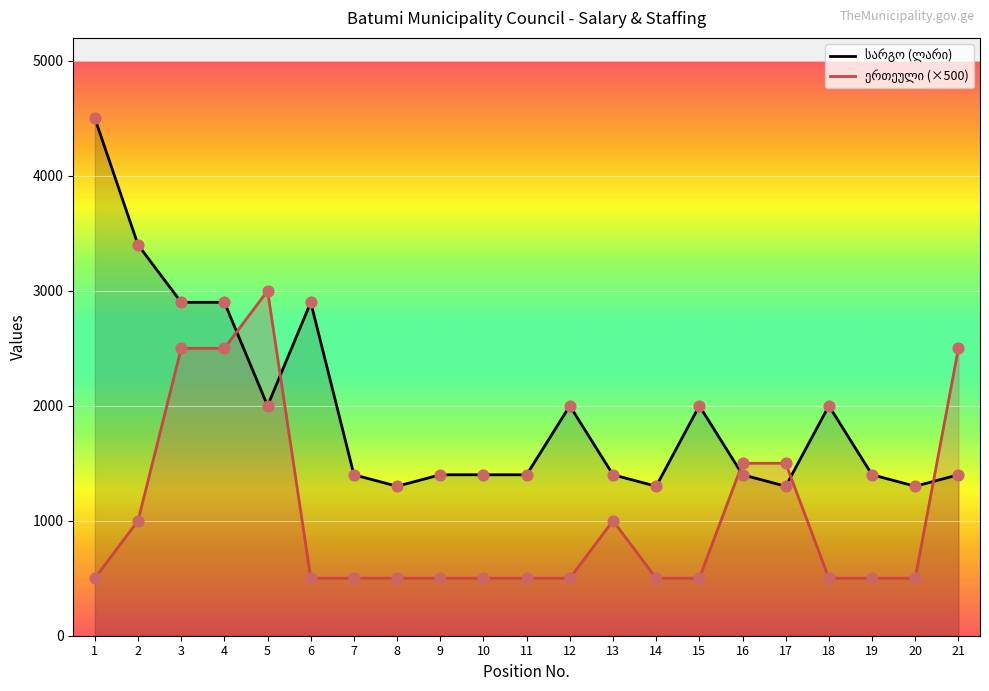

Is the value of საშტატო ერთეულის რაოდენობა at 15 greater than the value of თანამდებობრივი სარგო (ლარი) at 10?

No